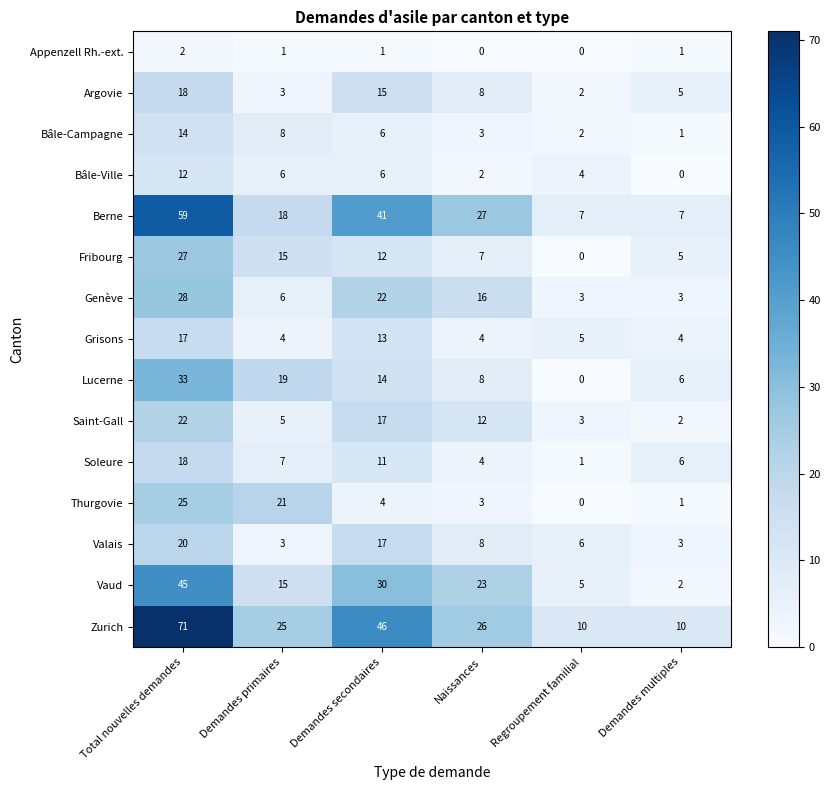

Rank the categories by Thurgovie value from lowest to highest.

Regroupement familial, Demandes multiples, Naissances, Demandes secondaires, Demandes primaires, Total nouvelles demandes